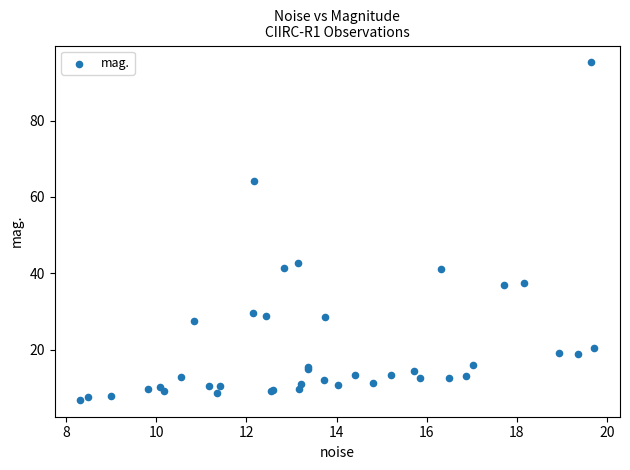

What Y value in the scatter plot is closest to 51?

42.7